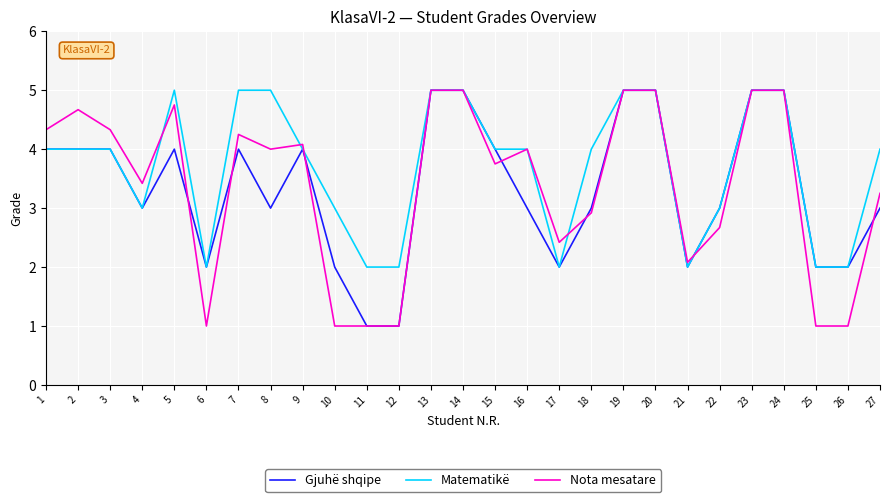

Rank the series at 8 from highest to lowest value.

Matematikë, Nota mesatare, Gjuhë shqipe